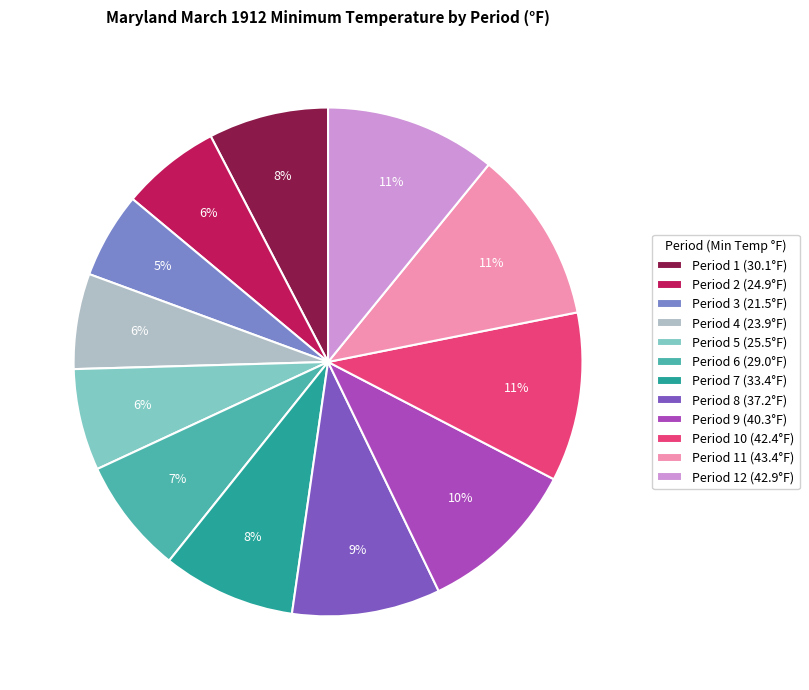

Between Period 2 (24.9°F) and Period 6 (29.0°F), which is larger?

Period 6 (29.0°F)